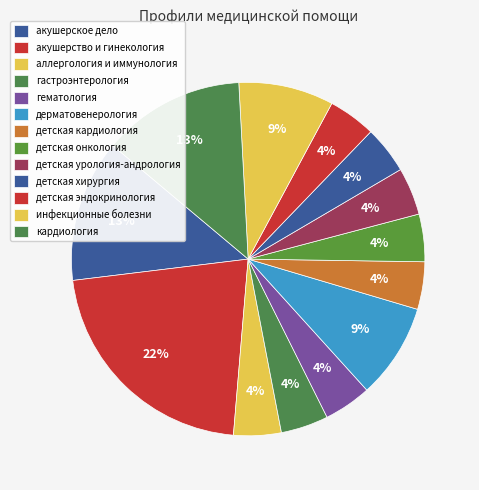

To the nearest percent, what percentage of the pie is кардиология?

13%